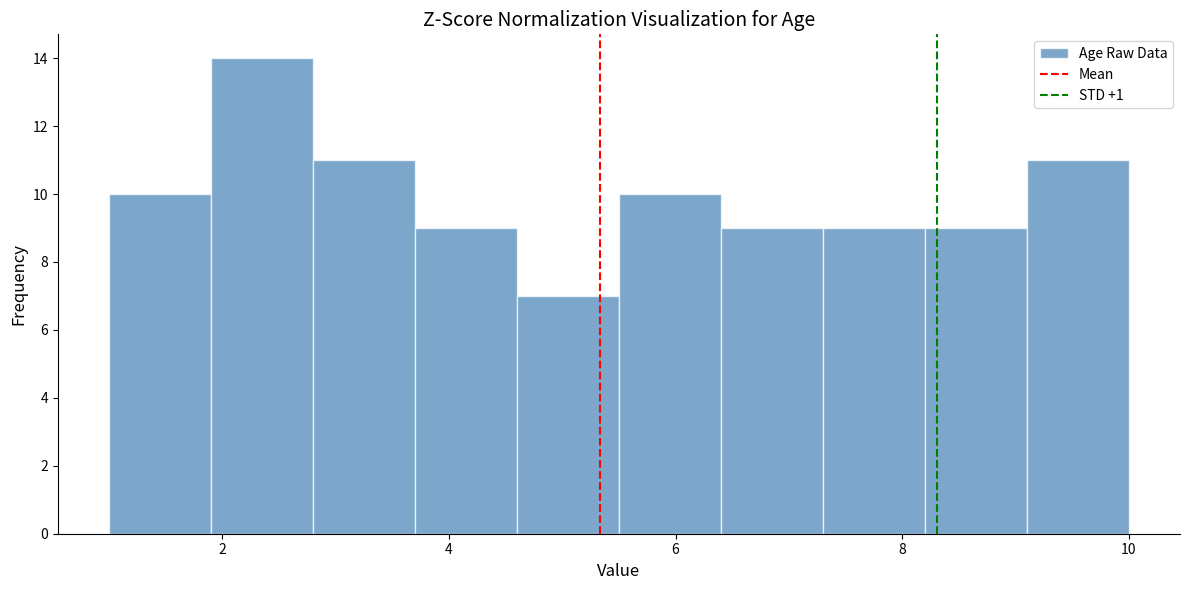

Reading left to right, transcribe this chart: for each bar, give the range it covers on the x-axis and its height. Neither the bar edges nor the heights are printed on the chart, so give them approximately, as read against the axes.

1.0 to 1.9: 10
1.9 to 2.8: 14
2.8 to 3.7: 11
3.7 to 4.6: 9
4.6 to 5.5: 7
5.5 to 6.4: 10
6.4 to 7.3: 9
7.3 to 8.2: 9
8.2 to 9.1: 9
9.1 to 10.0: 11